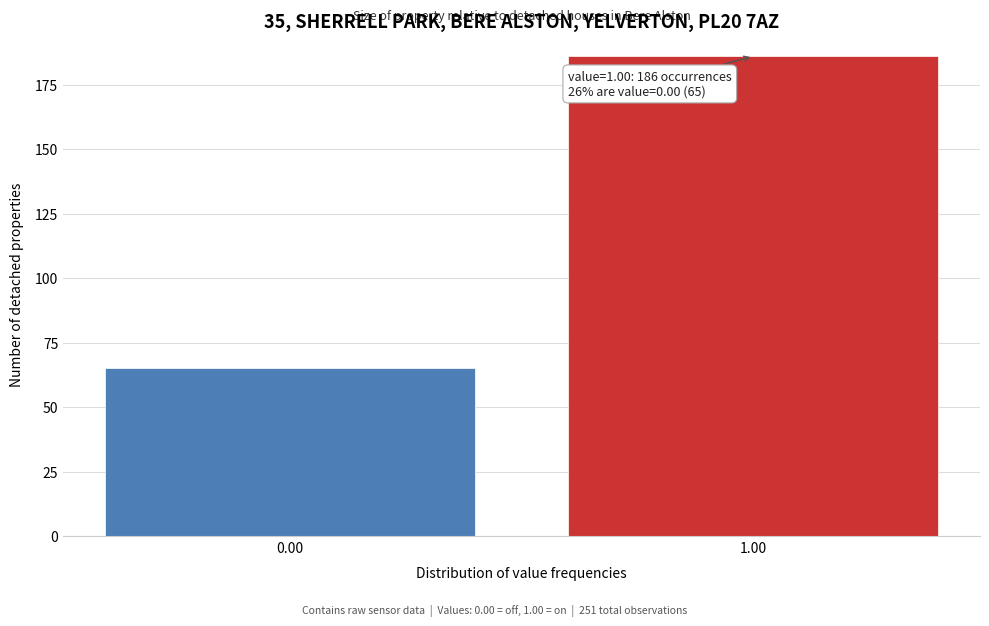

Reading right to left, list all the values displayed in this chart.

1.00=186	0.00=65